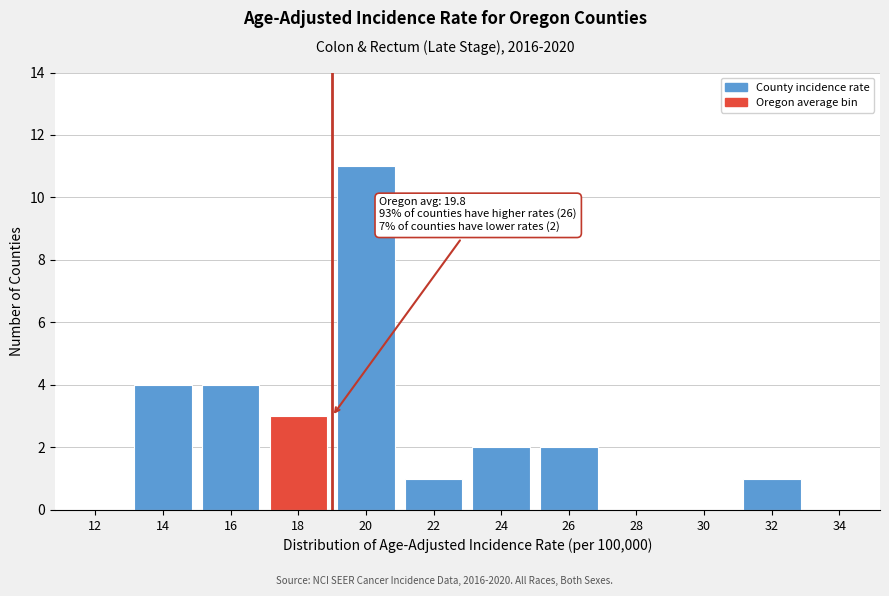

Reading left to right, extract all data points from this chart.

12=0	14=4	16=4	18=3	20=11	22=1	24=2	26=2	28=0	30=0	32=1	34=0